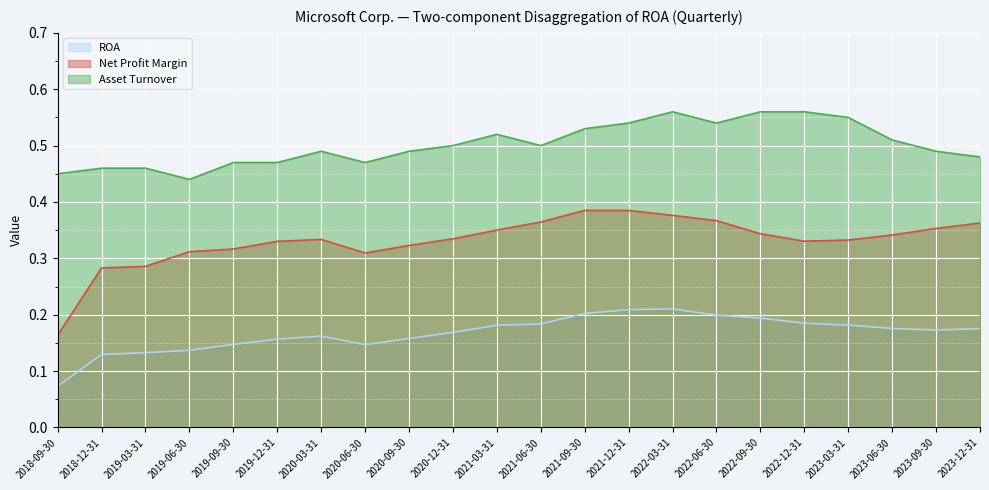

Reading left to right, extract all data points from this chart.

ROA: 0.1	0.1	0.1	0.1	0.1	0.2	0.2	0.1	0.2	0.2	0.2	0.2	0.2	0.2	0.2	0.2	0.2	0.2	0.2	0.2	0.2	0.2
Net Profit Margin: 0.2	0.3	0.3	0.3	0.3	0.3	0.3	0.3	0.3	0.3	0.4	0.4	0.4	0.4	0.4	0.4	0.3	0.3	0.3	0.3	0.4	0.4
Asset Turnover: 0.5	0.5	0.5	0.4	0.5	0.5	0.5	0.5	0.5	0.5	0.5	0.5	0.5	0.5	0.6	0.5	0.6	0.6	0.6	0.5	0.5	0.5